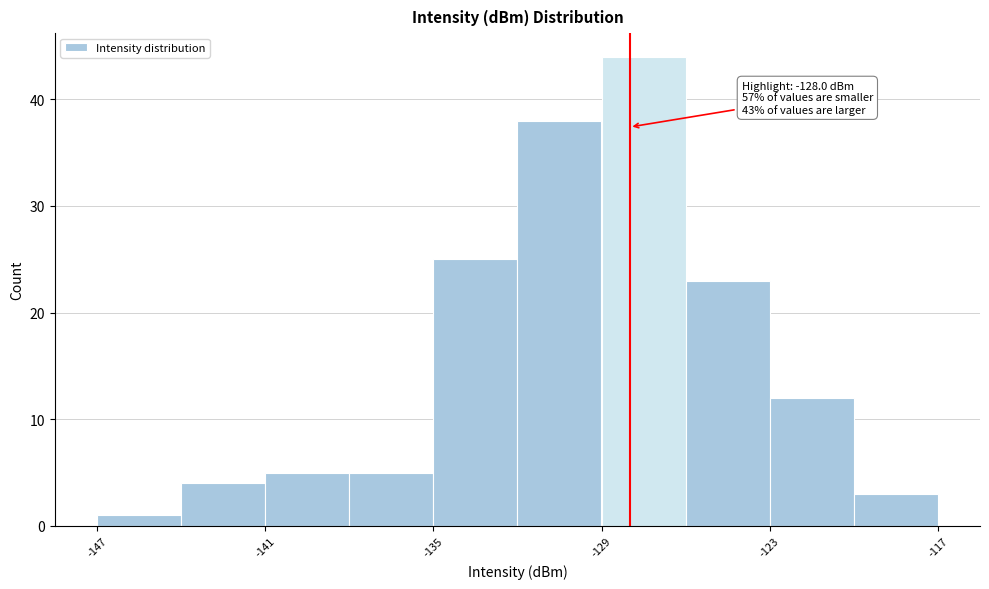

Read against the x-axis, roughly where is the centre of the tallest bar?

-127